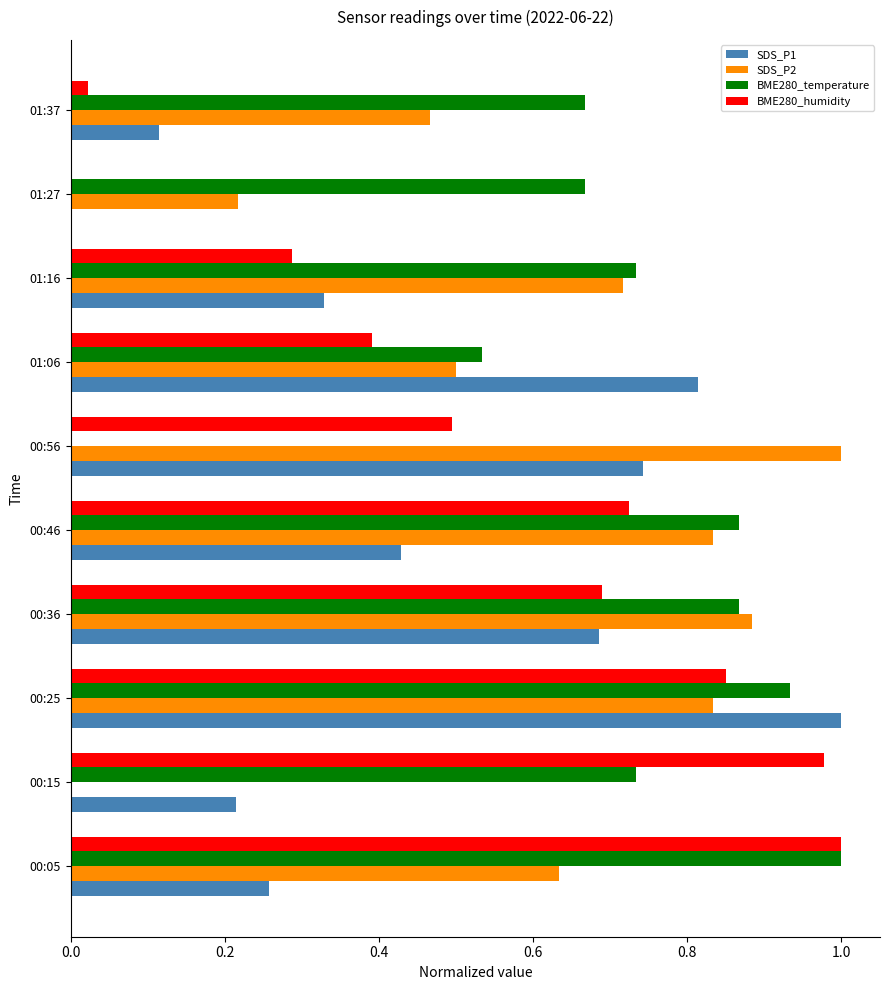

The BME280_temperature series shows 0.7 at 00:15. True or false?

True